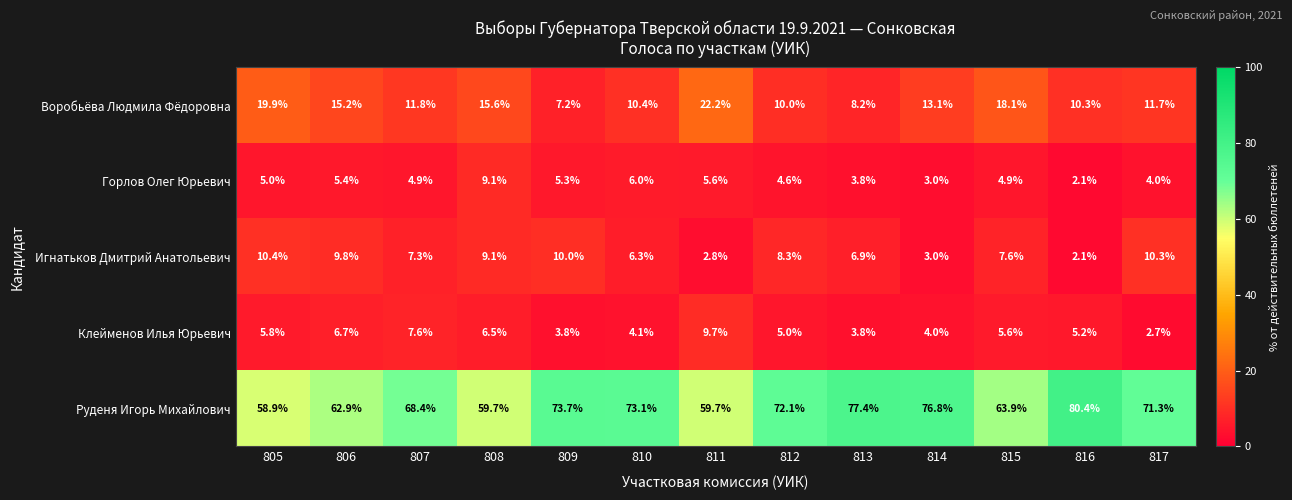

Which series has the largest range (max minus min)?

Руденя Игорь Михайлович